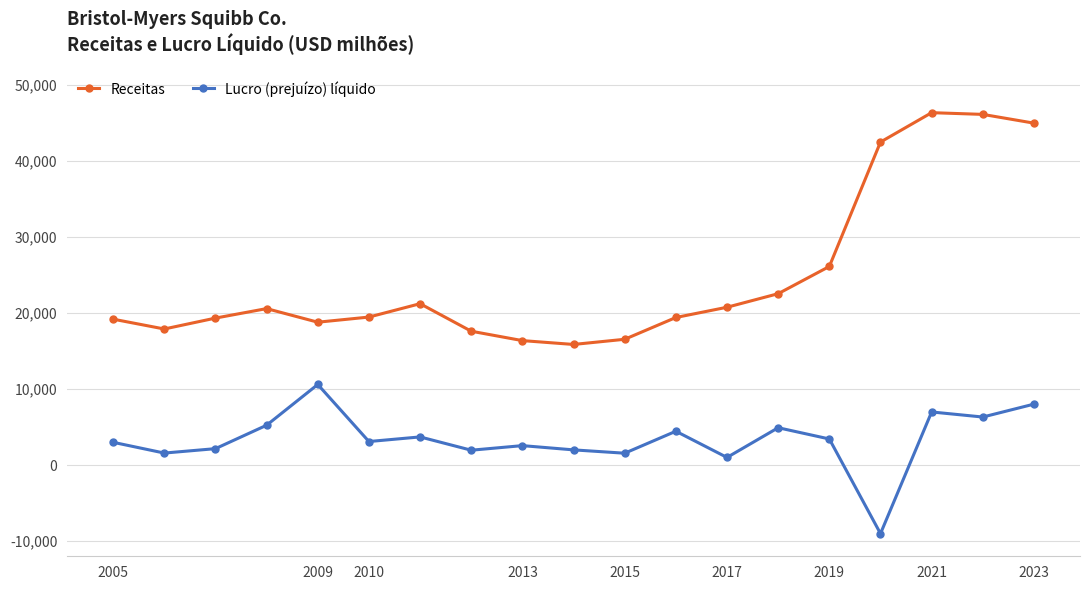

What is the difference between the maximum and minimum values in the Lucro (prejuízo) líquido series?

19627